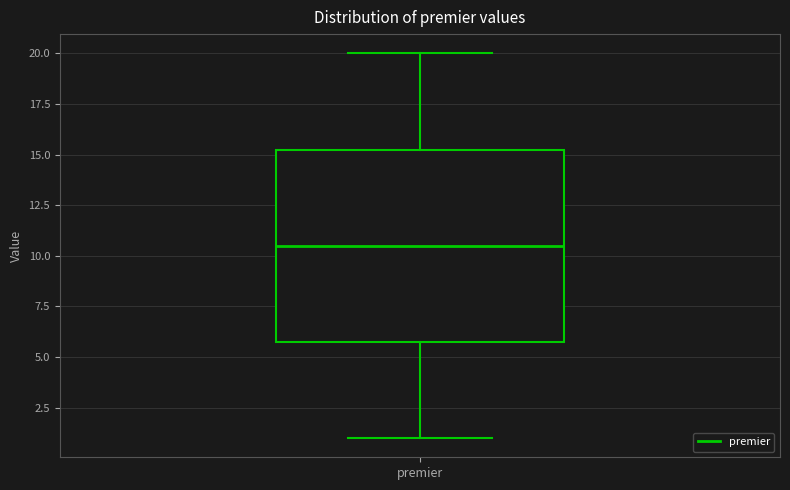

Read this box plot against the y-axis: the position of the median line, the range covered by the box, and the ends of both whiskers. The values are not printed on the chart, so give them approximately, as read against the axis.

median 10.5, box 6.0 to 15.5, whiskers 1.0 to 20.0